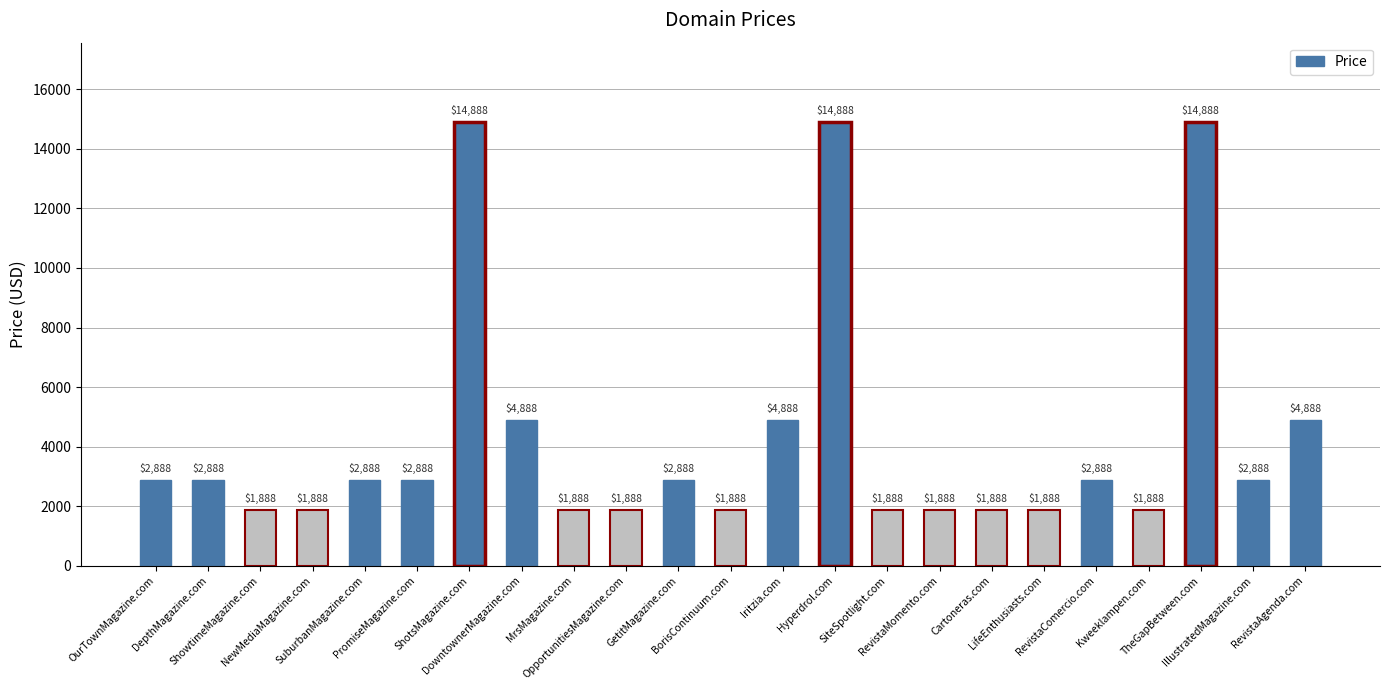

What is the label of the 7th bar from the right?

Cartoneras.com